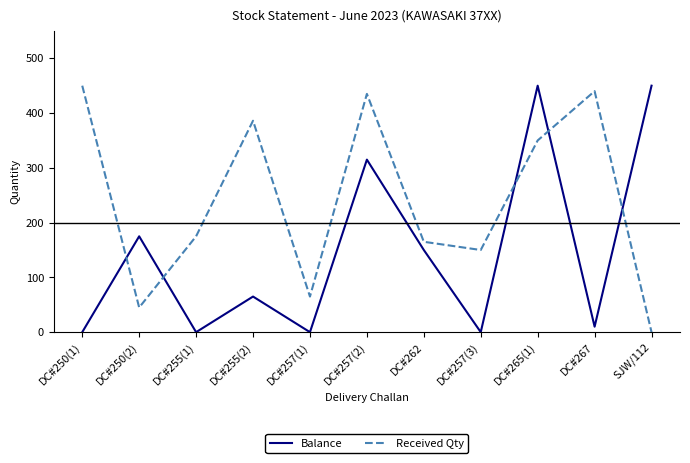

Where do Balance and Received Qty first cross each other?

DC#250(1) and DC#250(2)